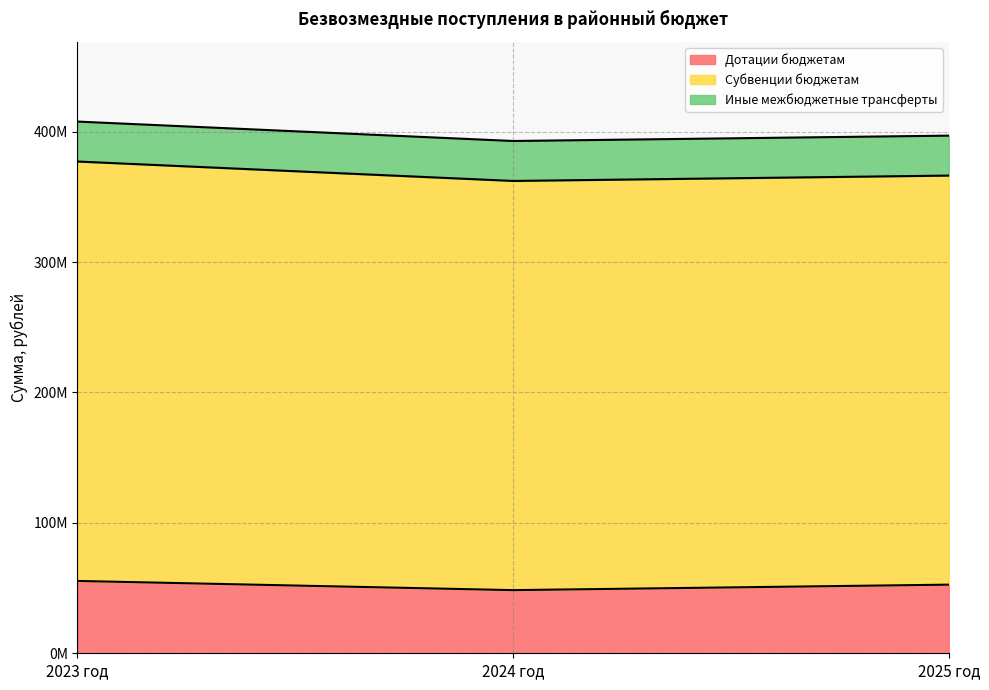

Reading right to left, extract all data points from this chart.

Дотации бюджетам: 52614854.0	48414829.0	55462734.0
Субвенции бюджетам: 313642305.3	313733410.5	321579569.4
Иные межбюджетные трансферты: 30628364.7	30628364.7	30628364.7